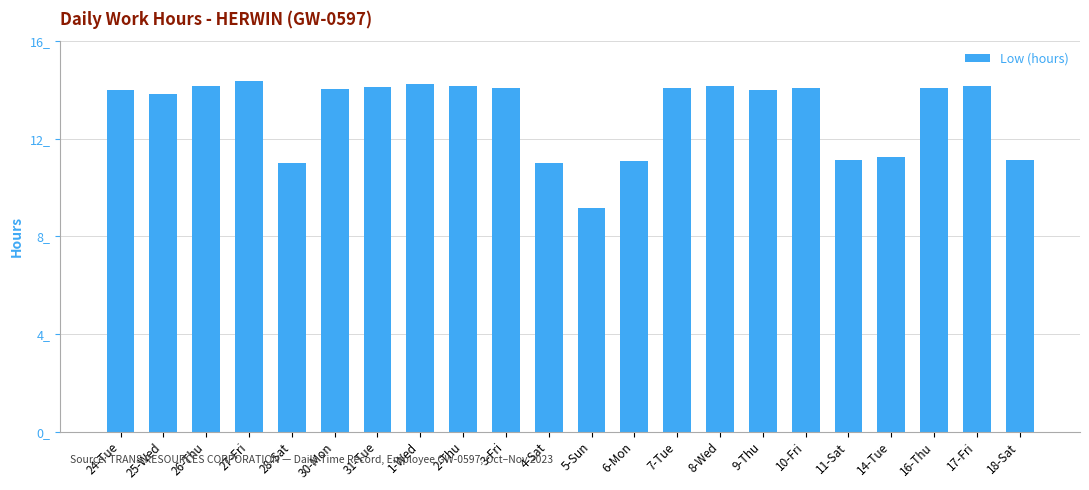

Does the chart contain any negative values?

No